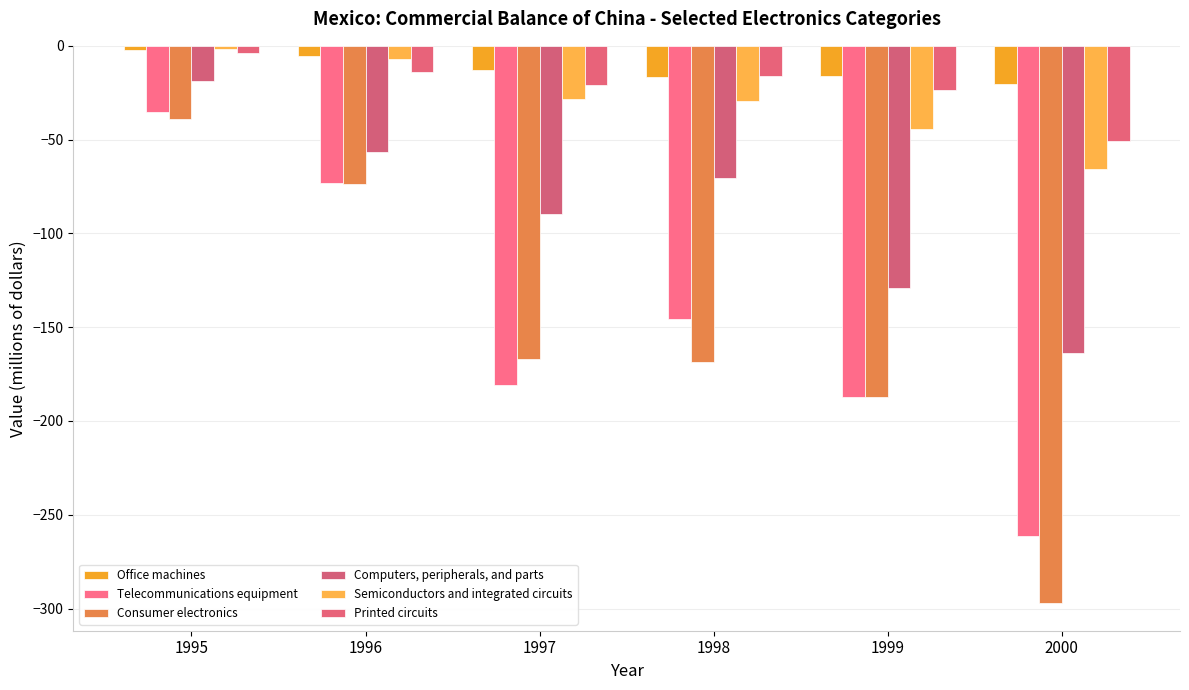

Is it true that Printed circuits equals -14.2 at 1996?

True